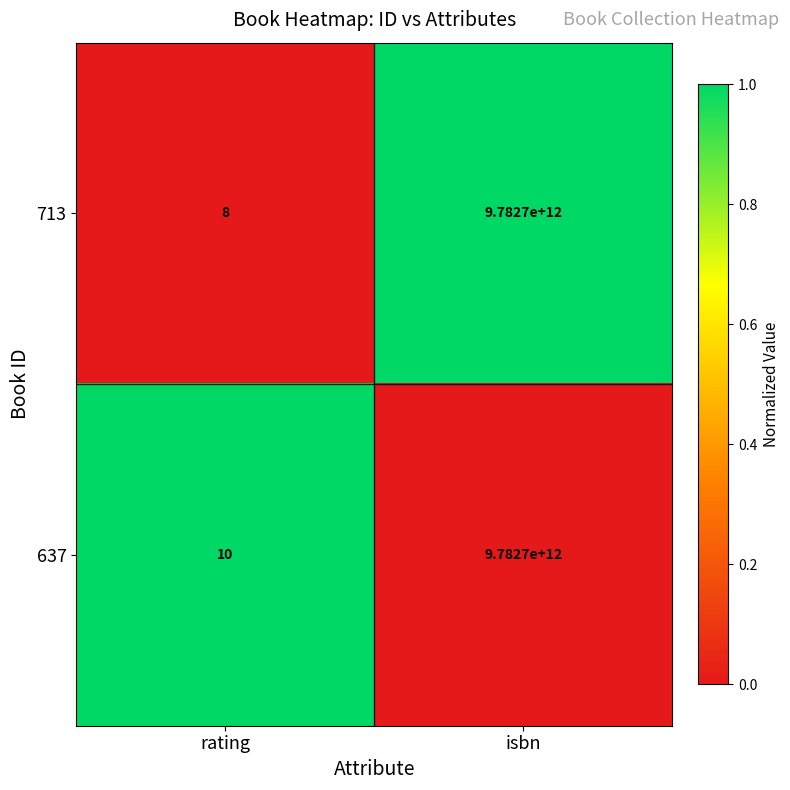

What is the difference between the highest and lowest values at isbn?

0